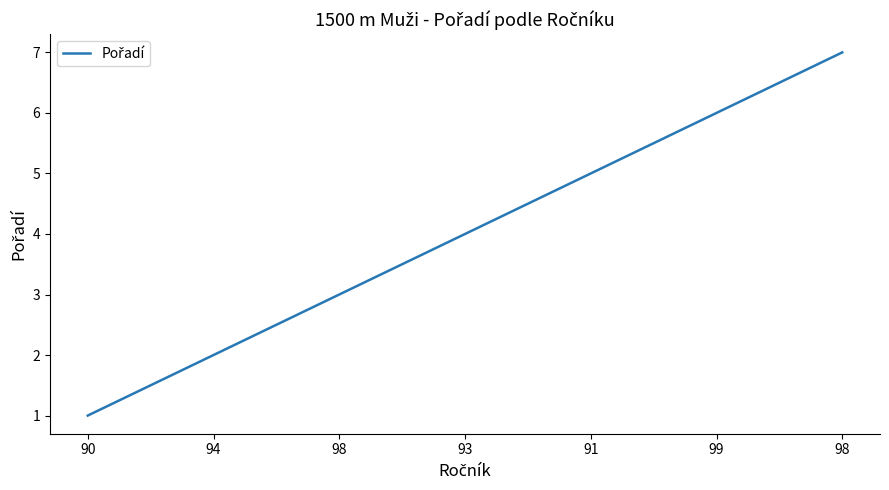

What is the sum of all values?

28